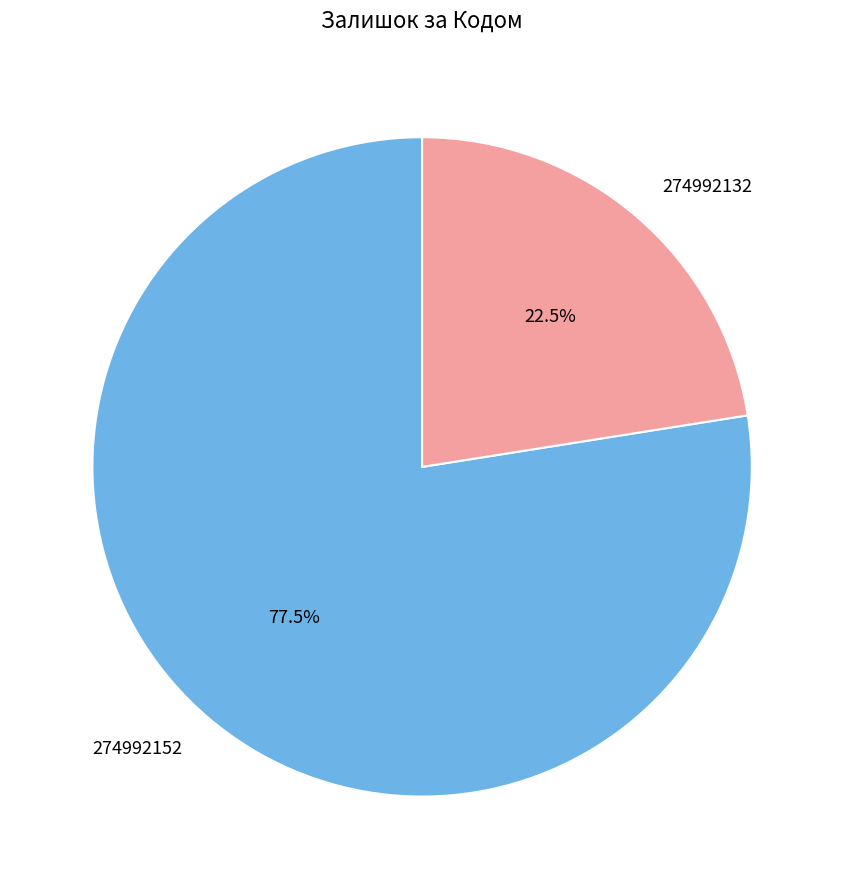

Which slice is the largest?

274992152